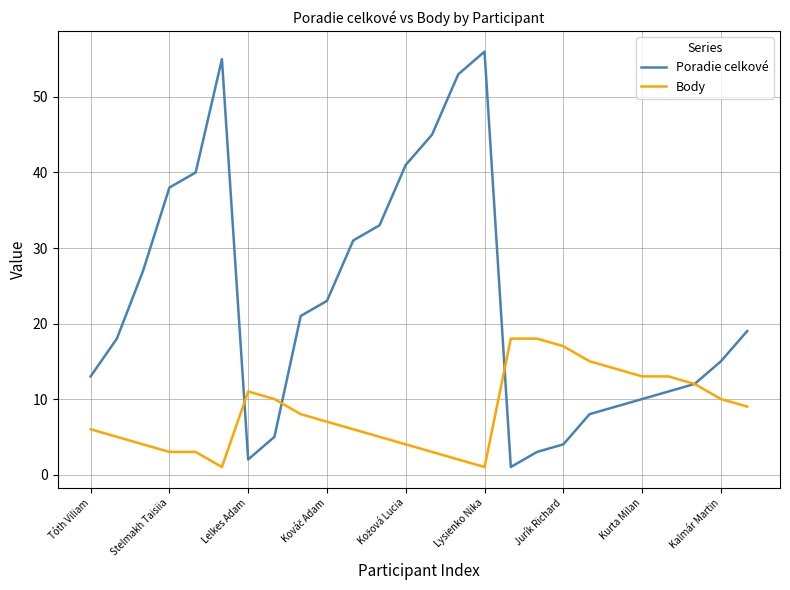

Which series has the largest total across all categories?

Poradie celkové